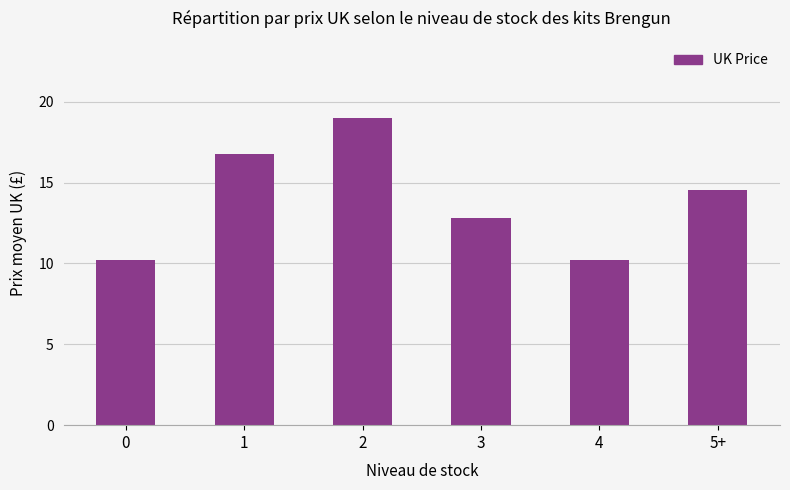

What is the minimum value shown in the chart?

10.2